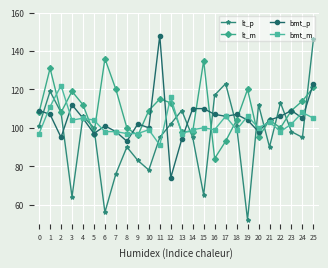

Rank the series at 1 from lowest to highest value.

bmt_p, bmt_m, lt_p, lt_m